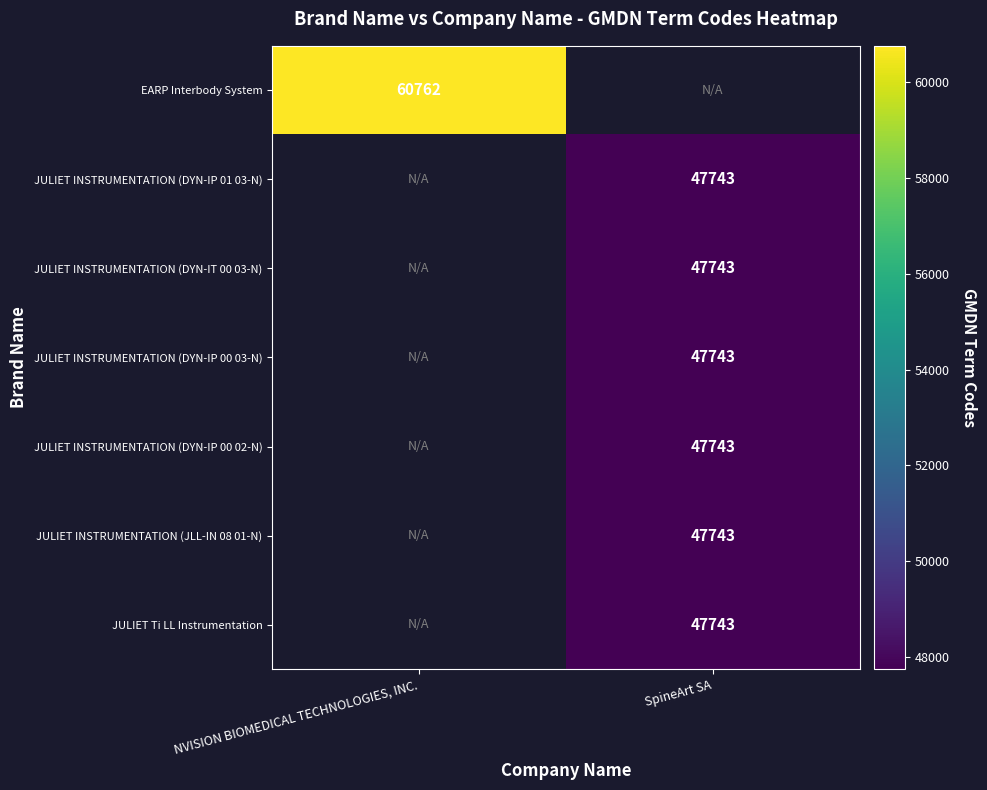

Is it true that JULIET INSTRUMENTATION (JLL-IN 08 01-N) equals 47743 at SpineArt SA?

True